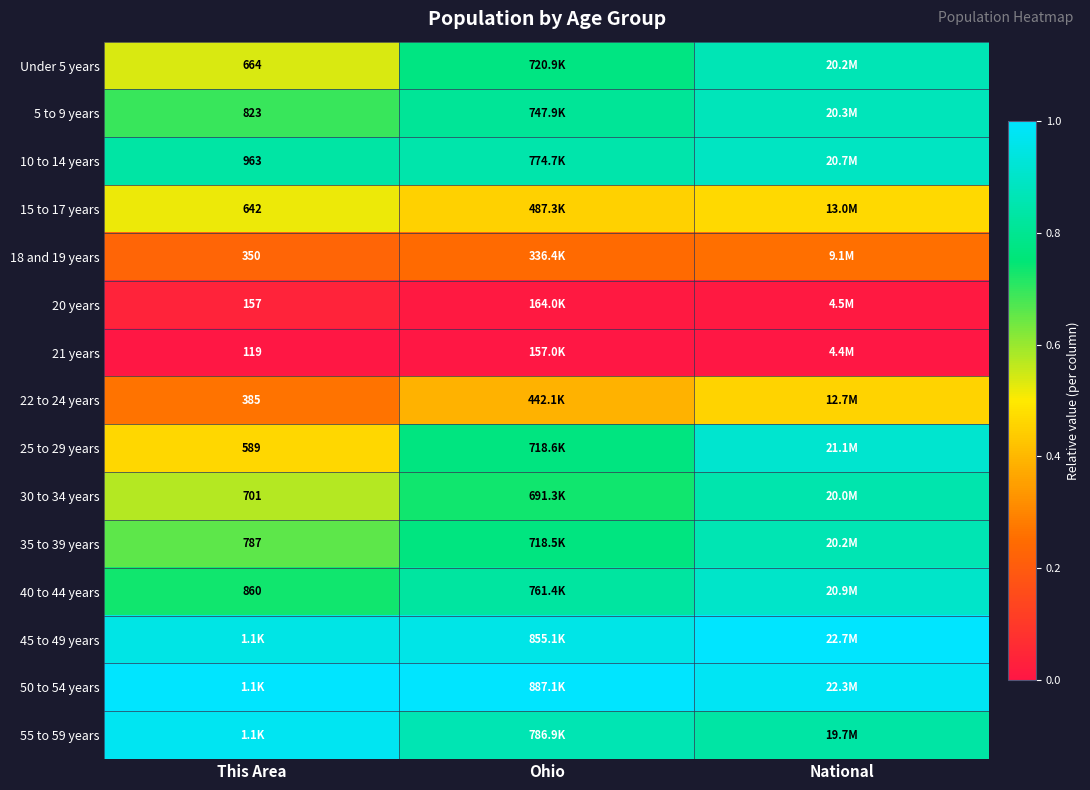

Which category has the highest value across all series?

National